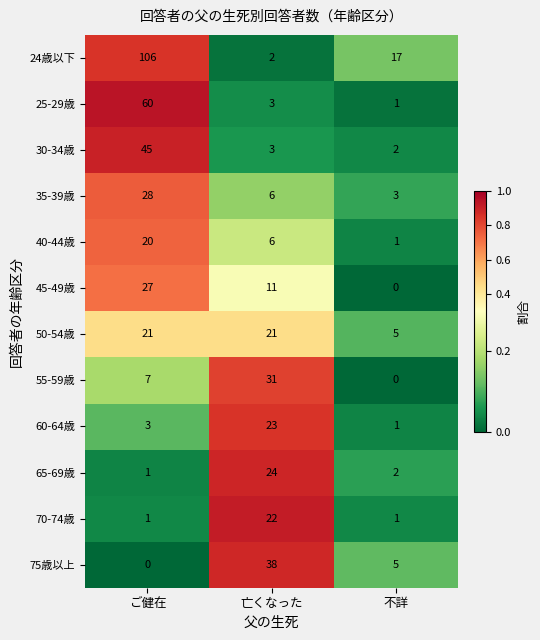

What is the maximum value for 60-64歳?

23